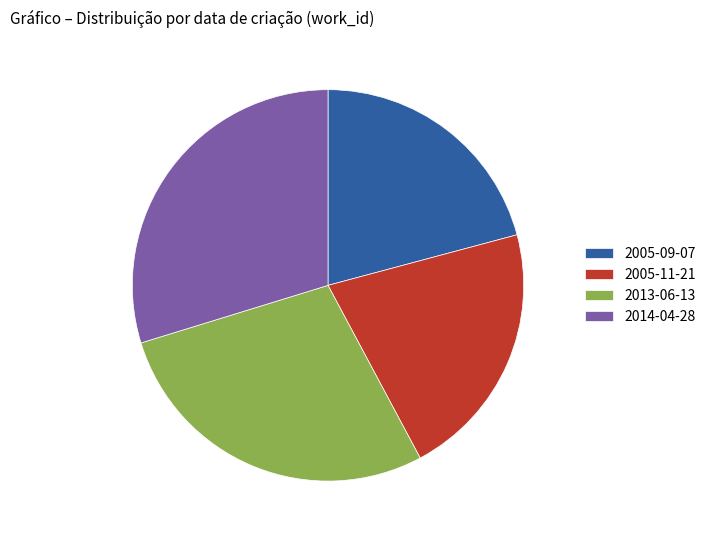

The 2005-09-07 slice represents 21% of the pie. True or false?

True